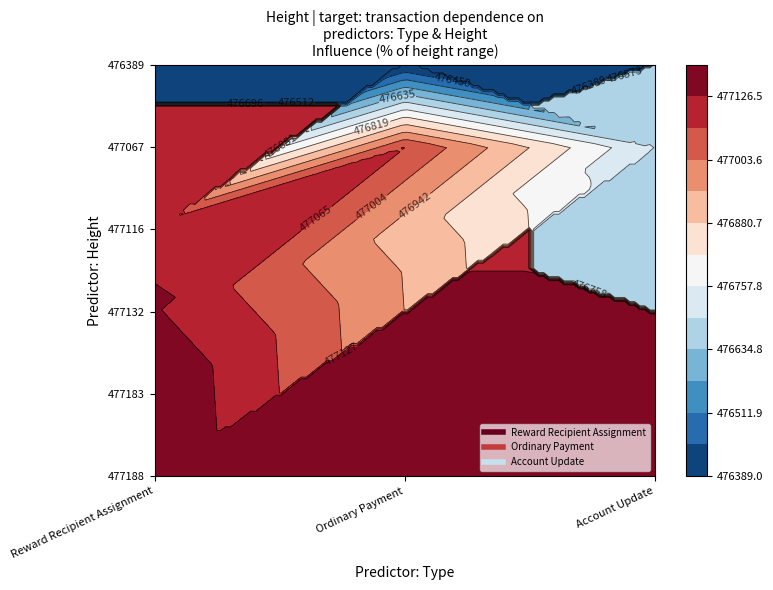

Between 1 and 3, which series saw the biggest shift?

Reward Recipient Assignment